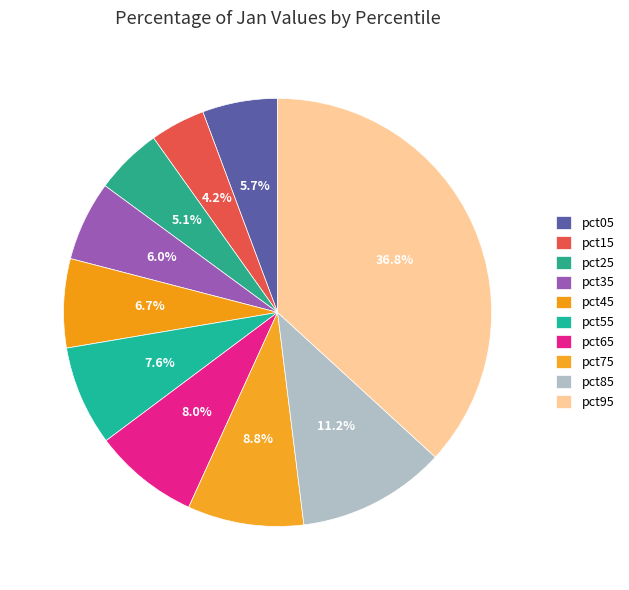

True or false: pct25 accounts for 1% of the total.

False